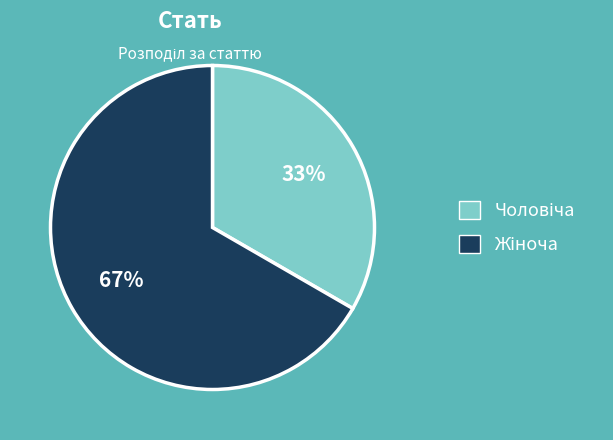

To the nearest percent, what is the average slice percentage?

50%